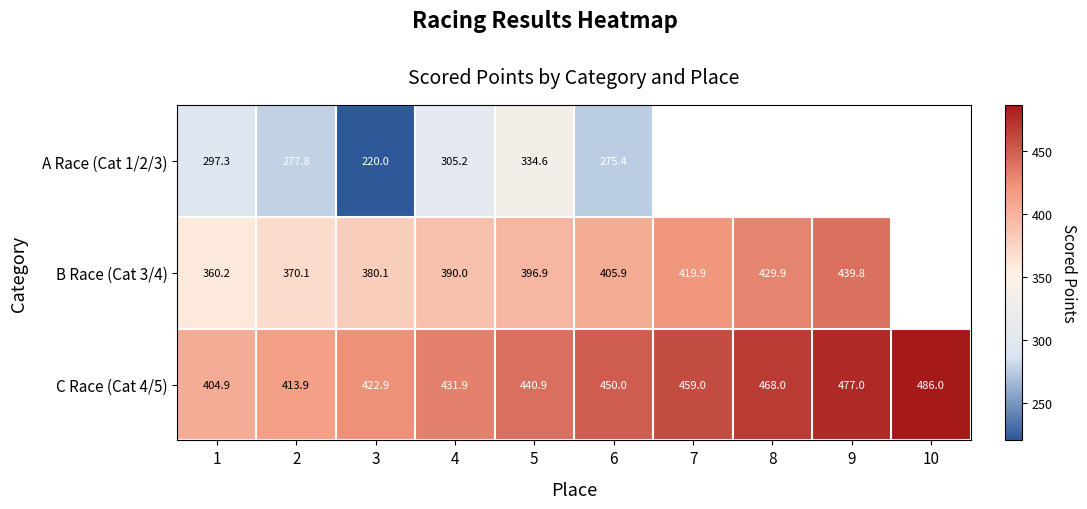

What is the smallest value displayed?

220.0